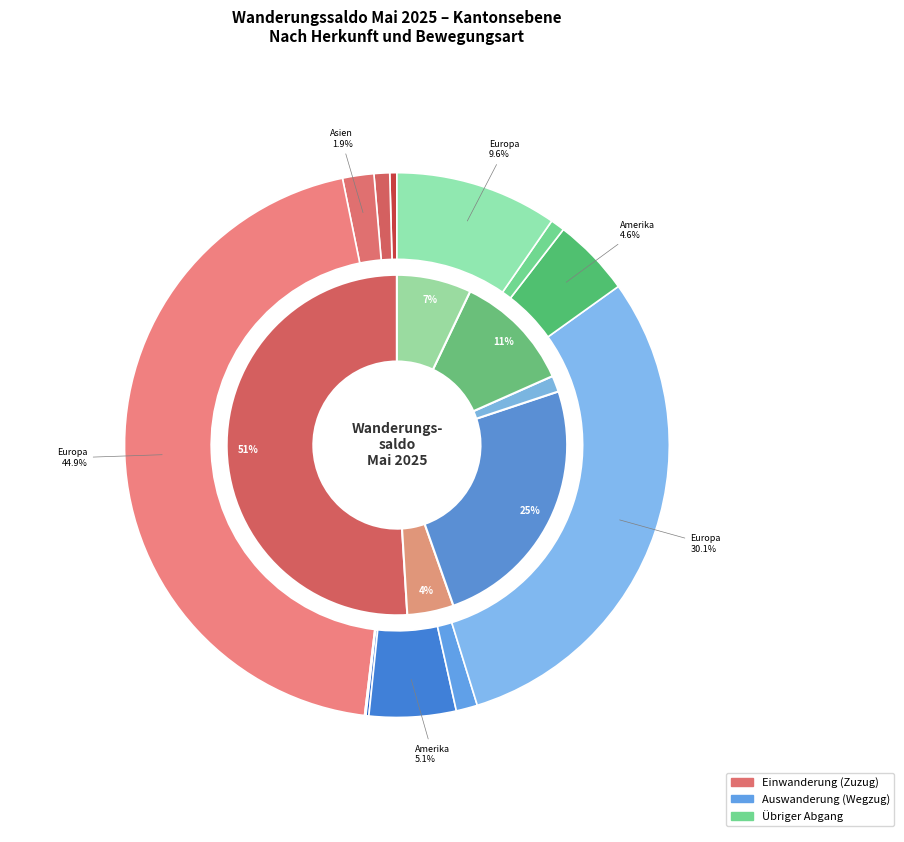

How many segments does this pie chart have?

3